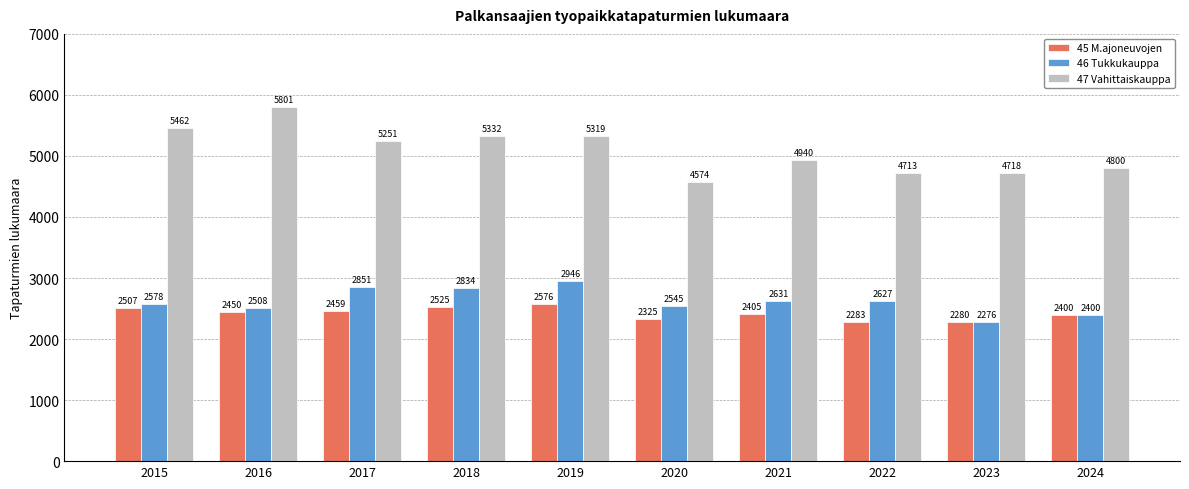

How many bars are there in each group?

3